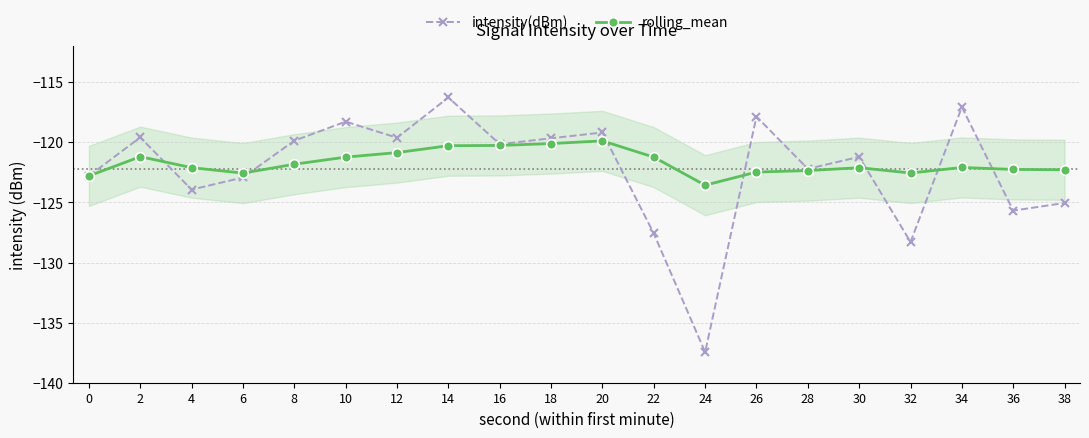

True or false: rolling_mean has a value of -120.1 at 18.

True